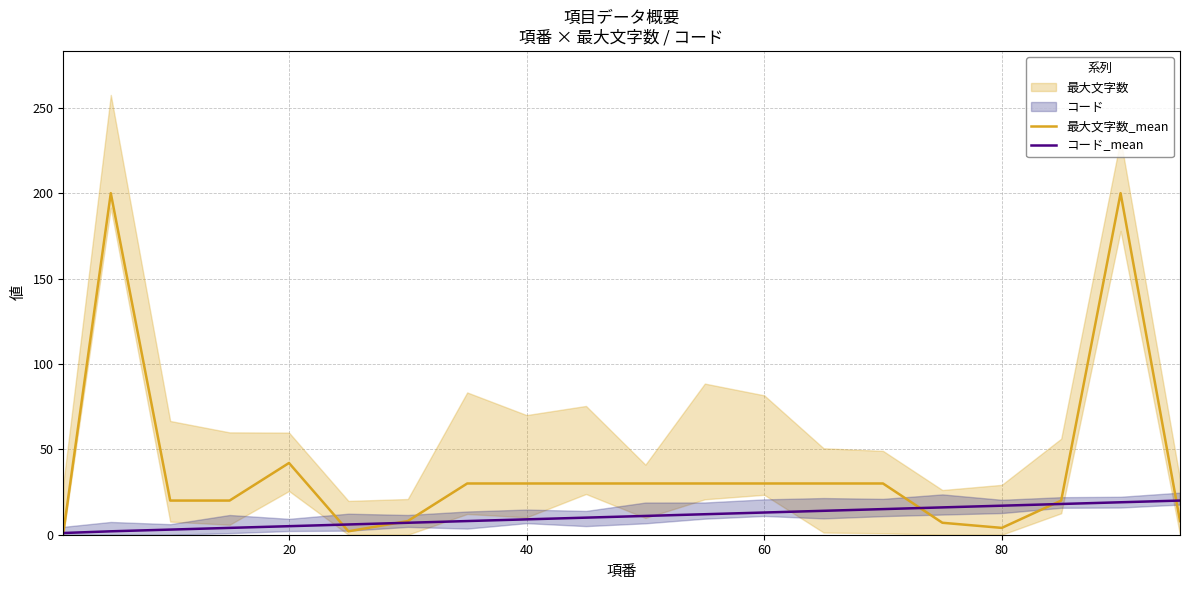

The 最大文字数_mean series shows 42 at 20. True or false?

True